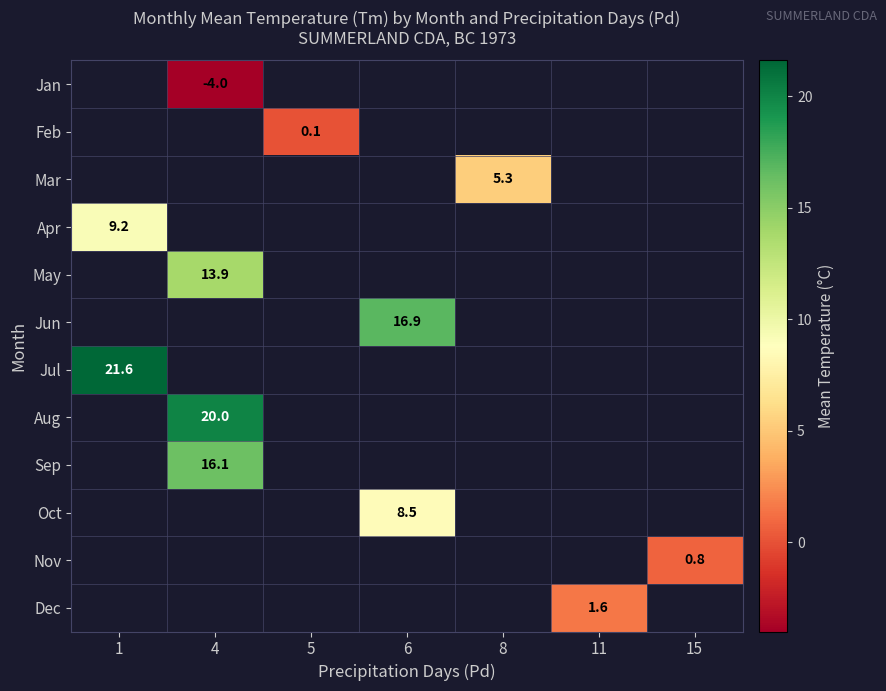

The Oct series shows 8.5 at 6. True or false?

True